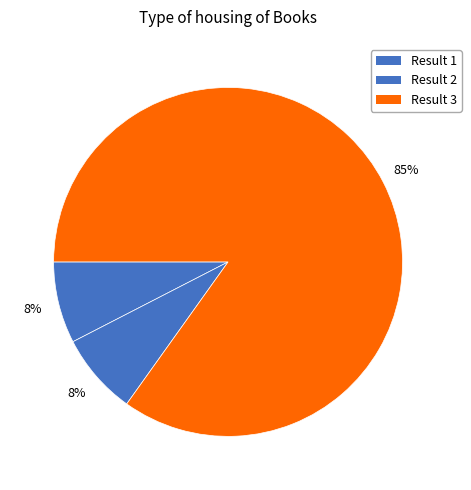

How many segments does this pie chart have?

3